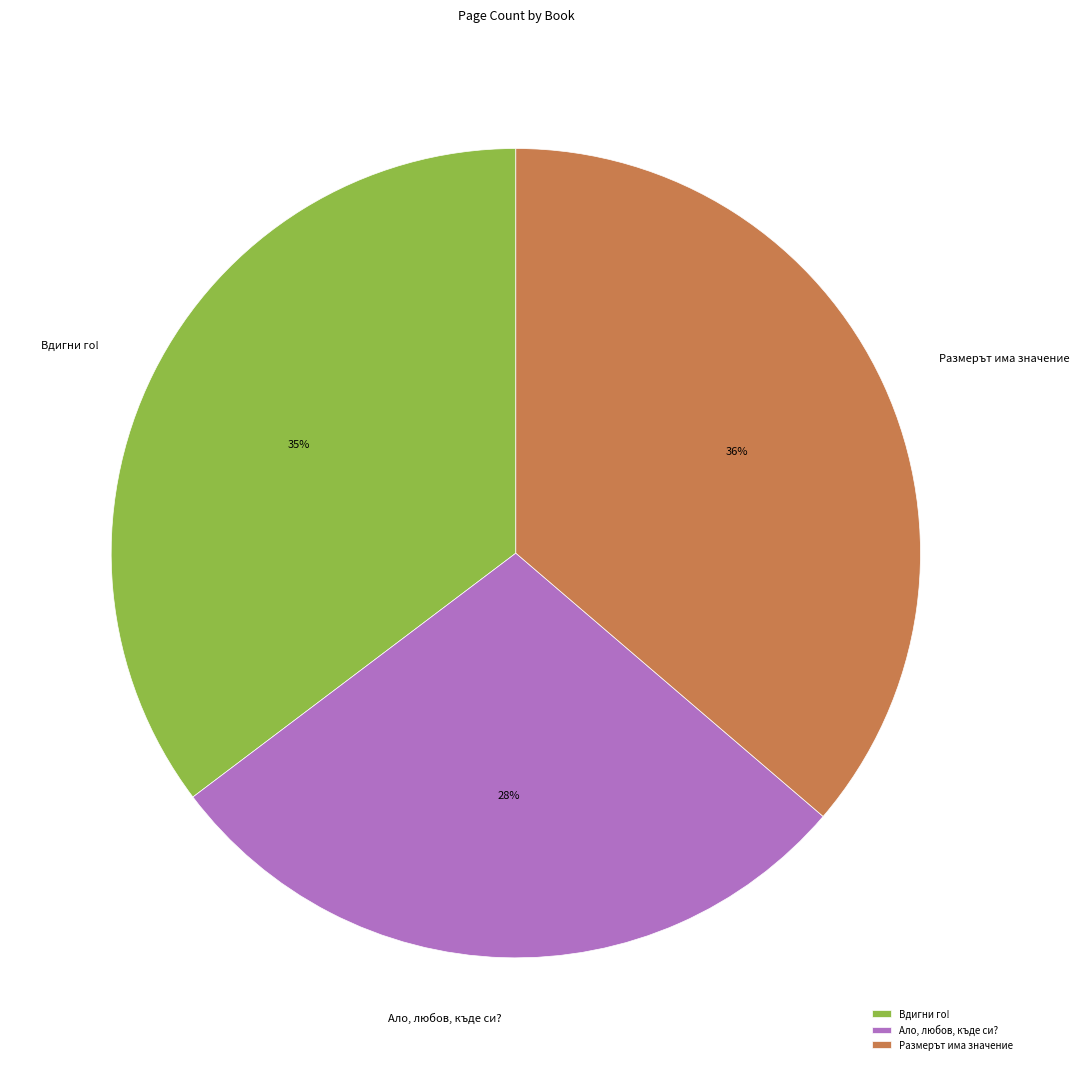

What percentage is the Вдигни го! slice, to the nearest percent?

35%